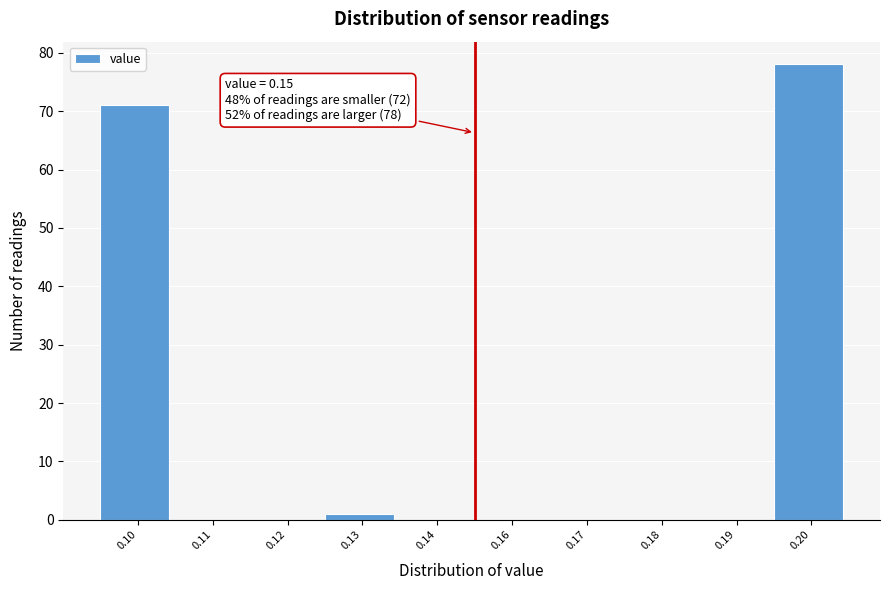

Reading left to right, list all the values displayed in this chart.

0.10=71	0.11=0	0.12=0	0.13=1	0.14=0	0.16=0	0.17=0	0.18=0	0.19=0	0.20=78